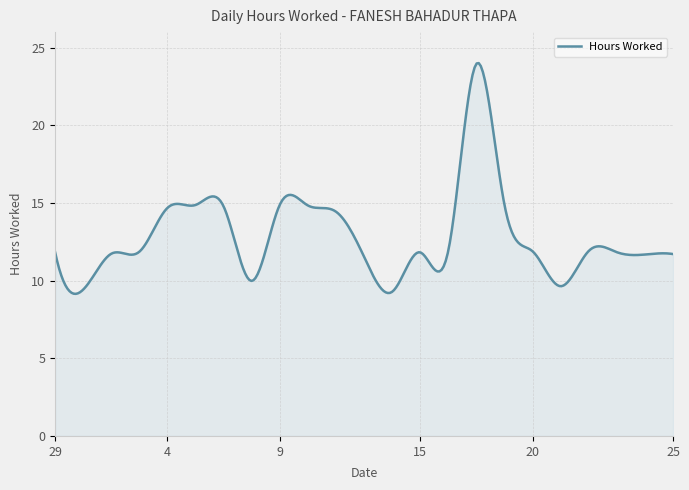

What is the minimum value shown in the chart?

9.1